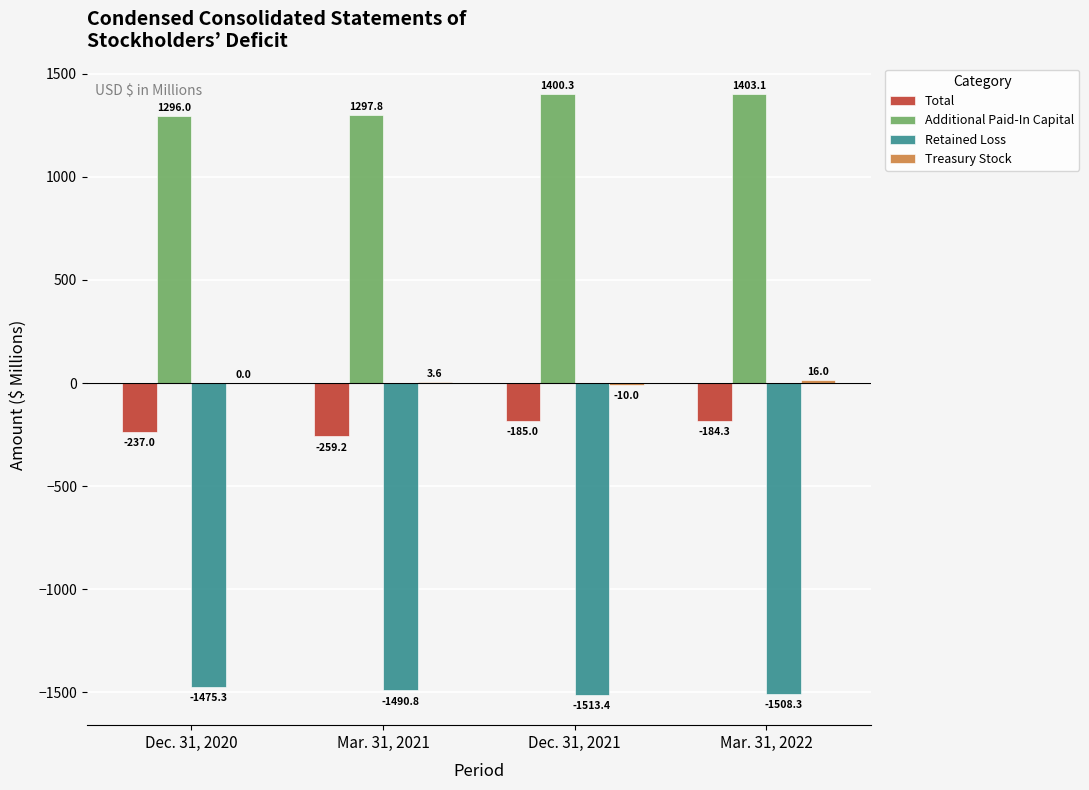

At which label is Retained Loss closest to -1494?

Mar. 31, 2021